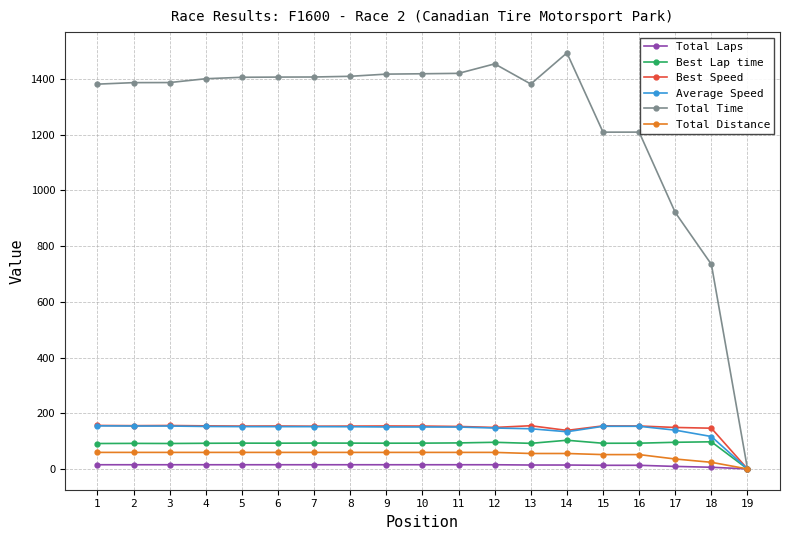

How many lines are shown in the chart?

6